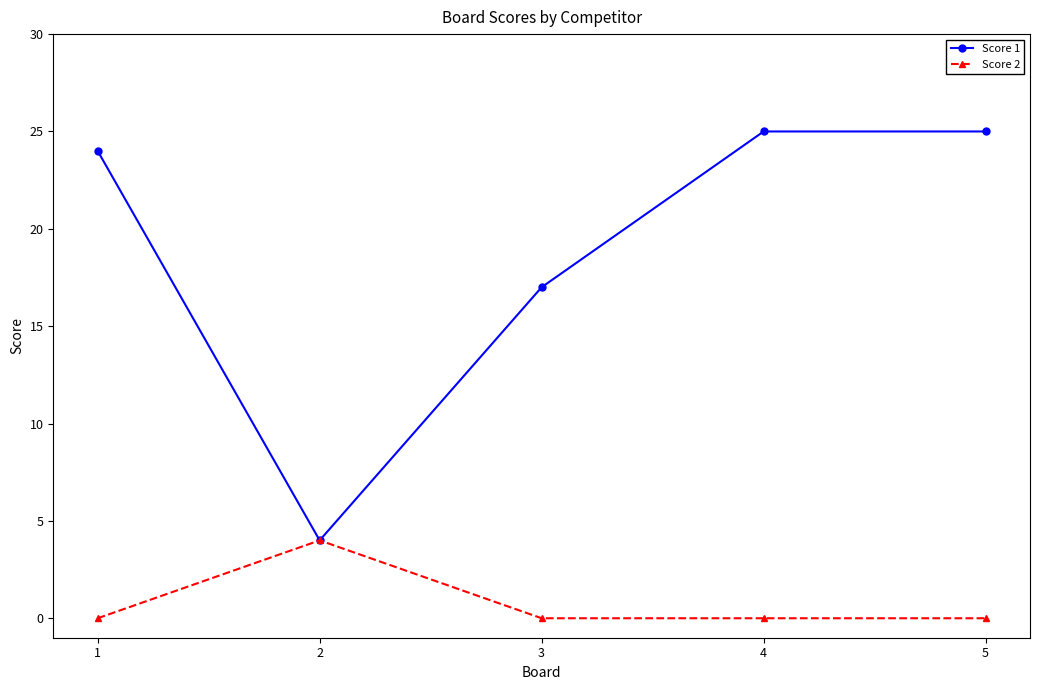

Which category has the lowest value in the Score 1 series?

2